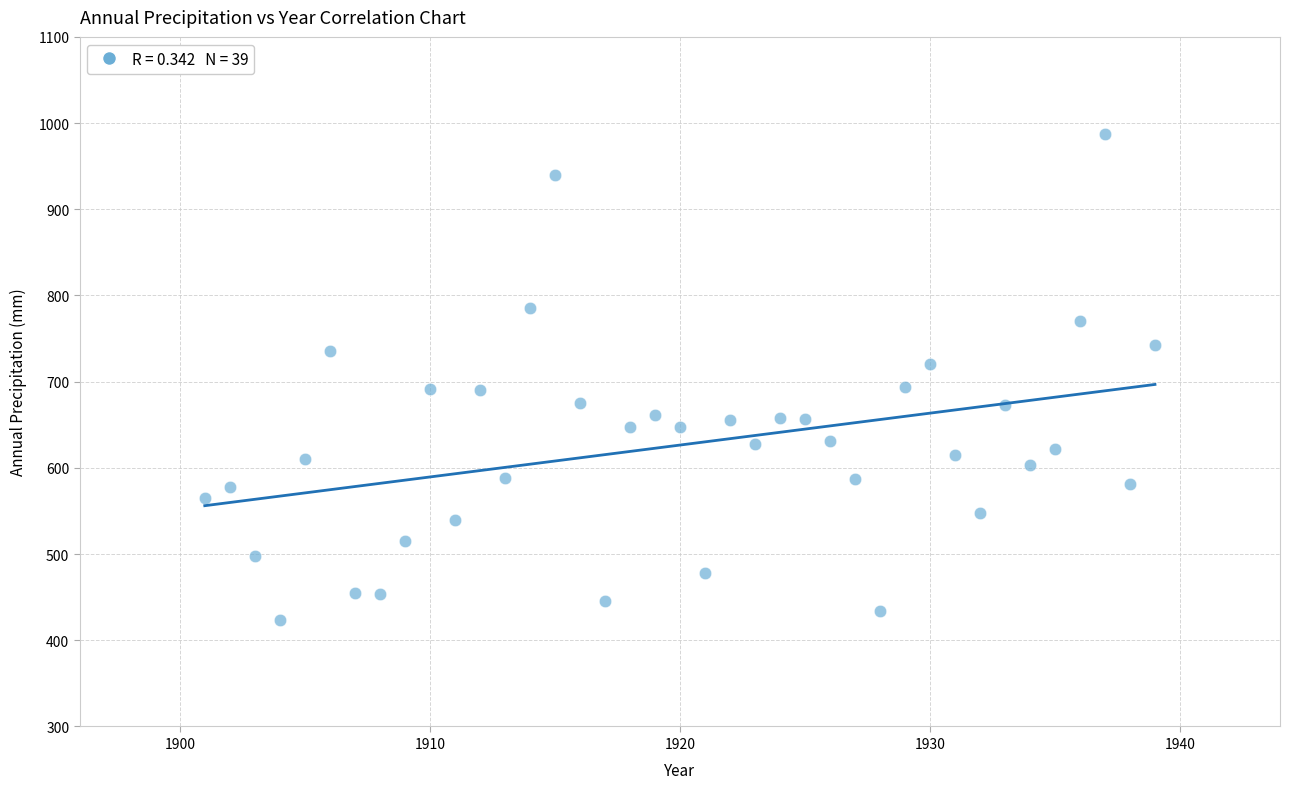

What is the range of Y values (max minus min)?

563.8